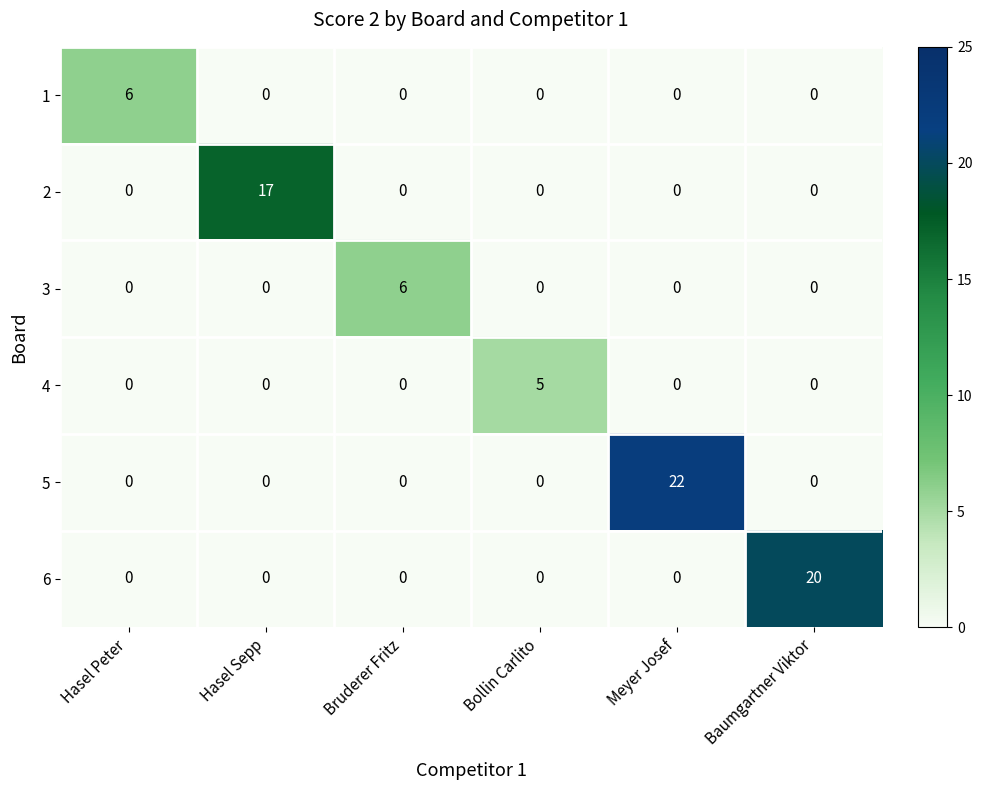

At how many categories does at least one series exceed 15?

3